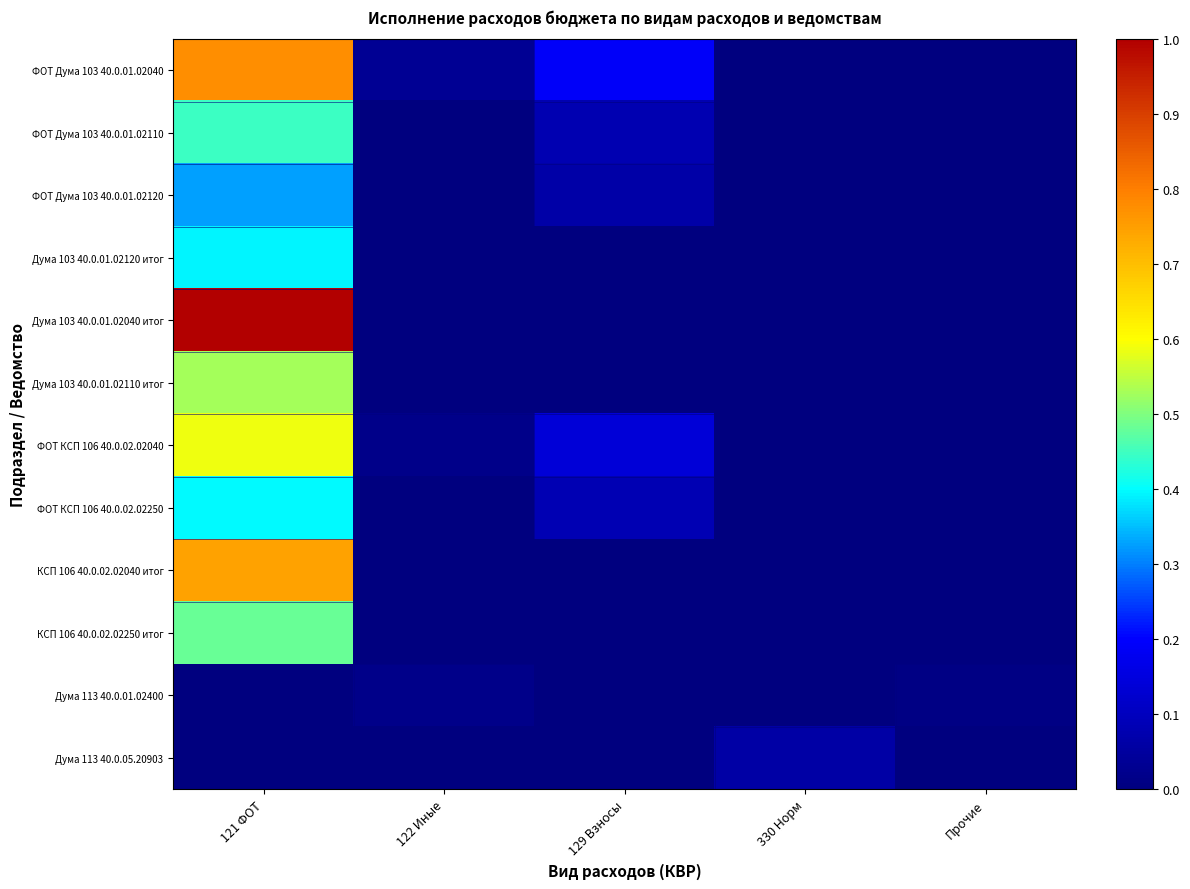

Rank the series by their maximum value, from highest to lowest.

Дума 103 40.0.01.02040 итог, ФОТ Дума 103 40.0.01.02040, КСП 106 40.0.02.02040 итог, ФОТ КСП 106 40.0.02.02040, Дума 103 40.0.01.02110 итог, КСП 106 40.0.02.02250 итог, ФОТ Дума 103 40.0.01.02110, ФОТ КСП 106 40.0.02.02250, Дума 103 40.0.01.02120 итог, ФОТ Дума 103 40.0.01.02120, Дума 113 40.0.05.20903, Дума 113 40.0.01.02400